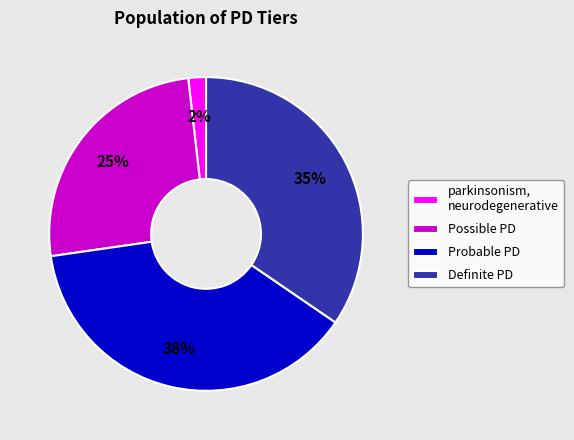

Which has a higher value, Probable PD or Possible PD?

Probable PD